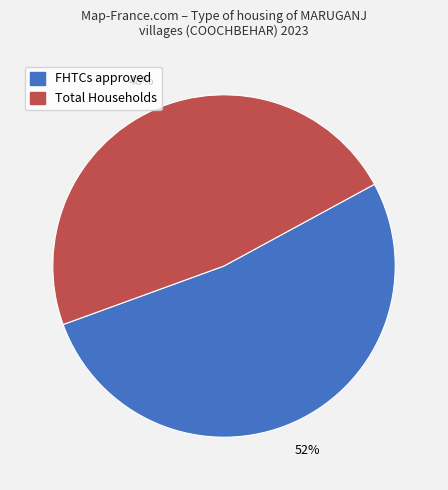

To the nearest percent, what is the average slice percentage?

50%